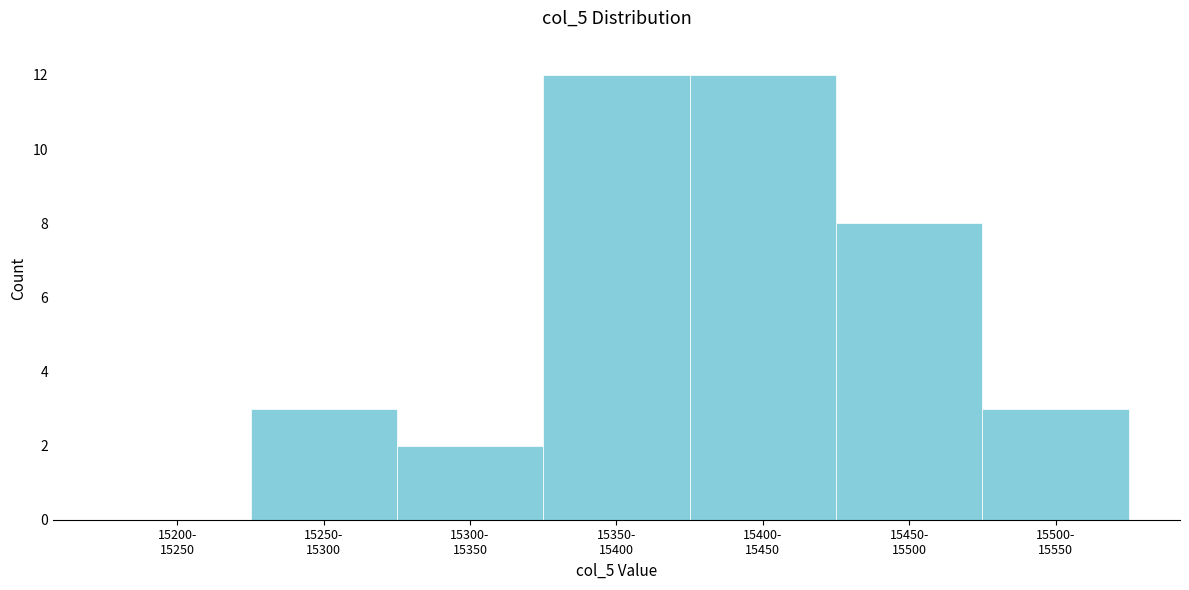

What is the greatest value displayed?

12